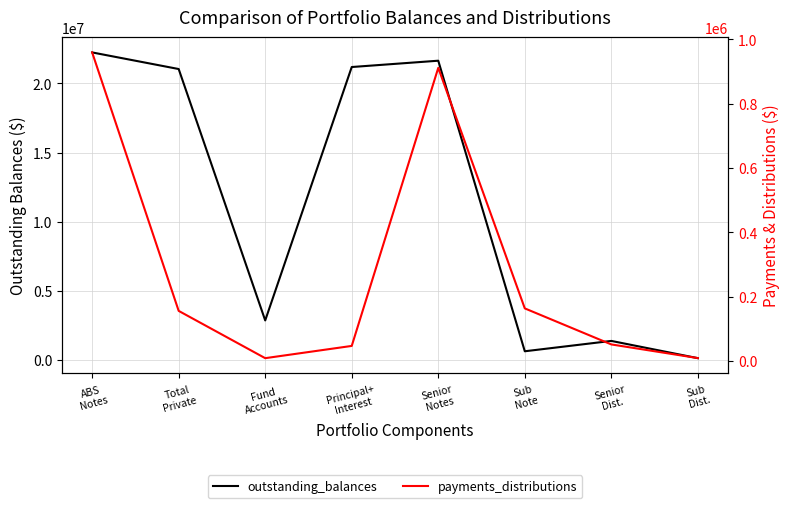

At which label does payments_distributions reach its peak?

ABS
Notes